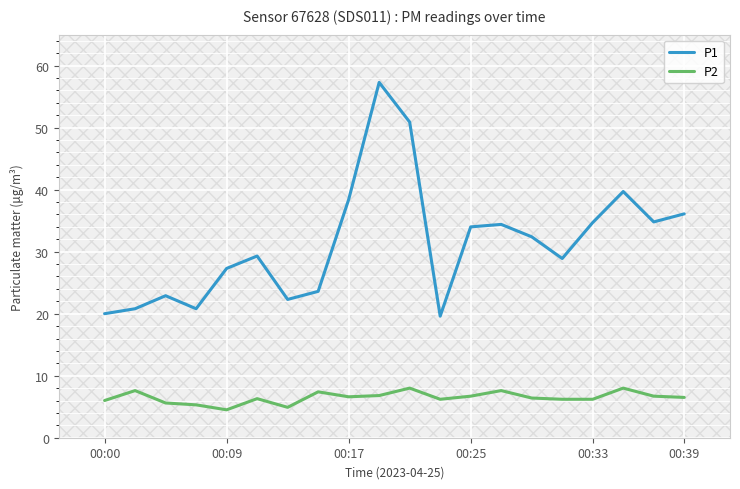

What are all the series names shown in the legend?

P1, P2